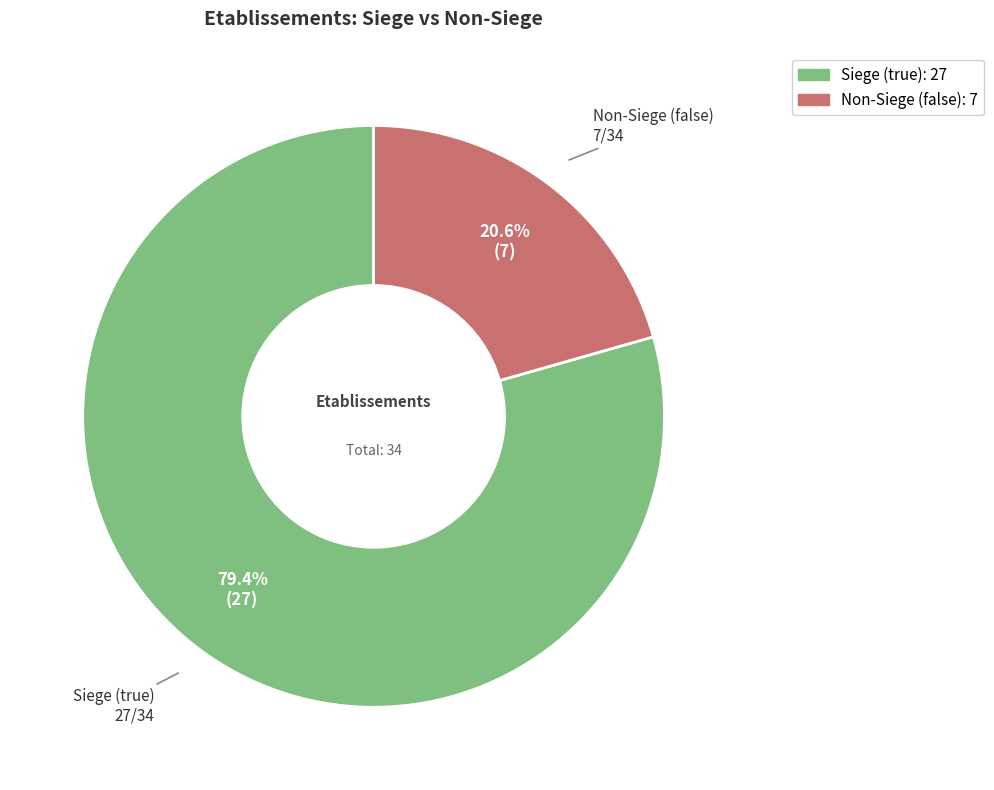

Does any single category account for the majority?

Yes